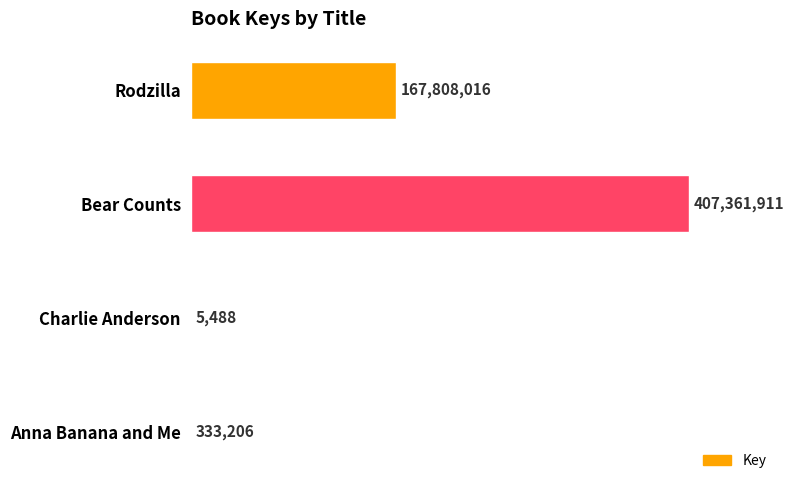

What is the smallest value displayed?

5488